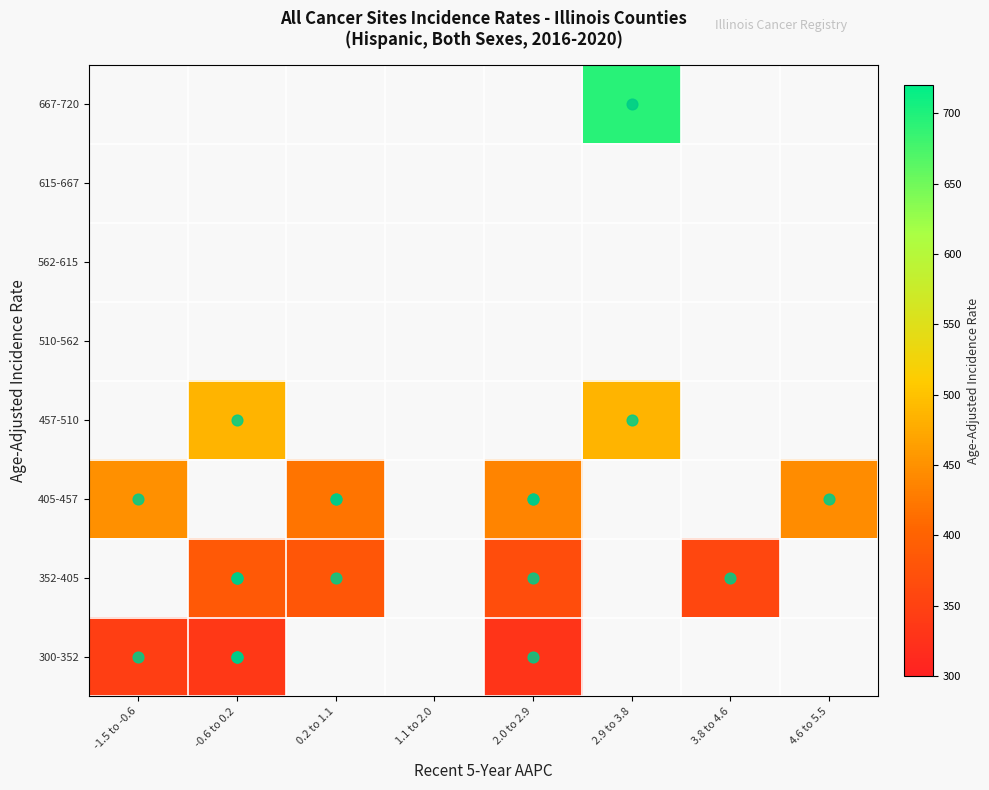

List the series in order of their overall mean, lowest first.

300-352, 352-405, 405-457, 457-510, 510-562, 562-615, 615-667, 667-720